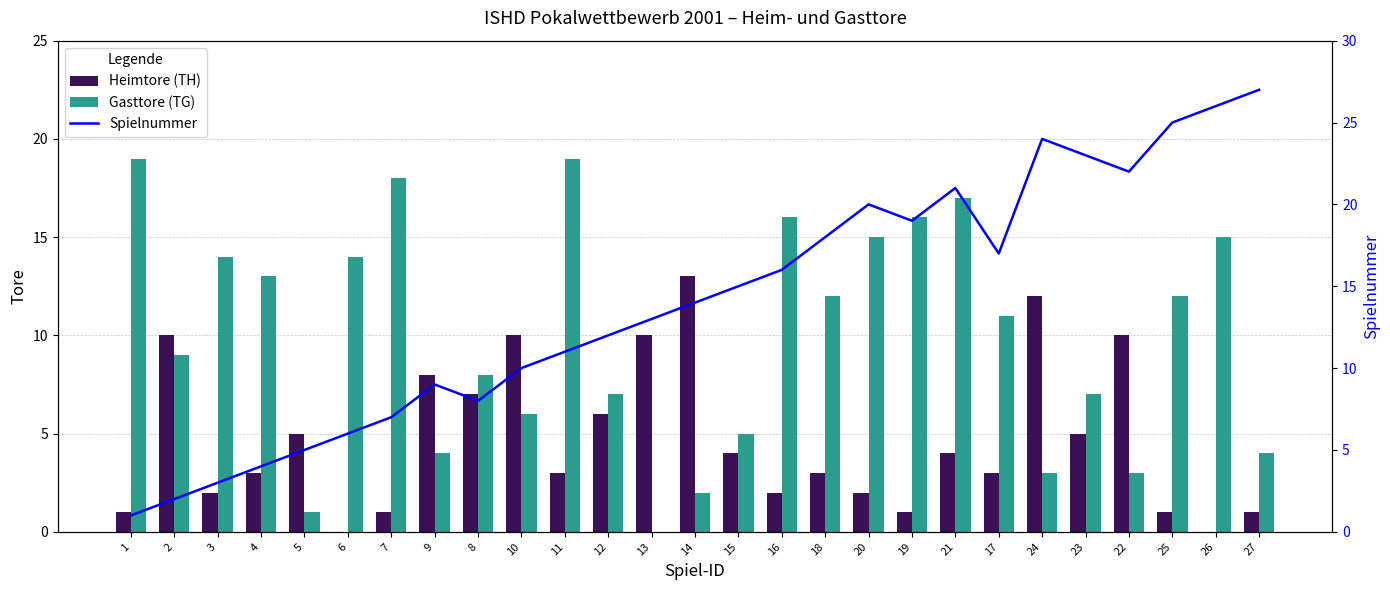

Rank the series by their average value, from lowest to highest.

Heimtore (TH), Gasttore (TG), Spielnummer